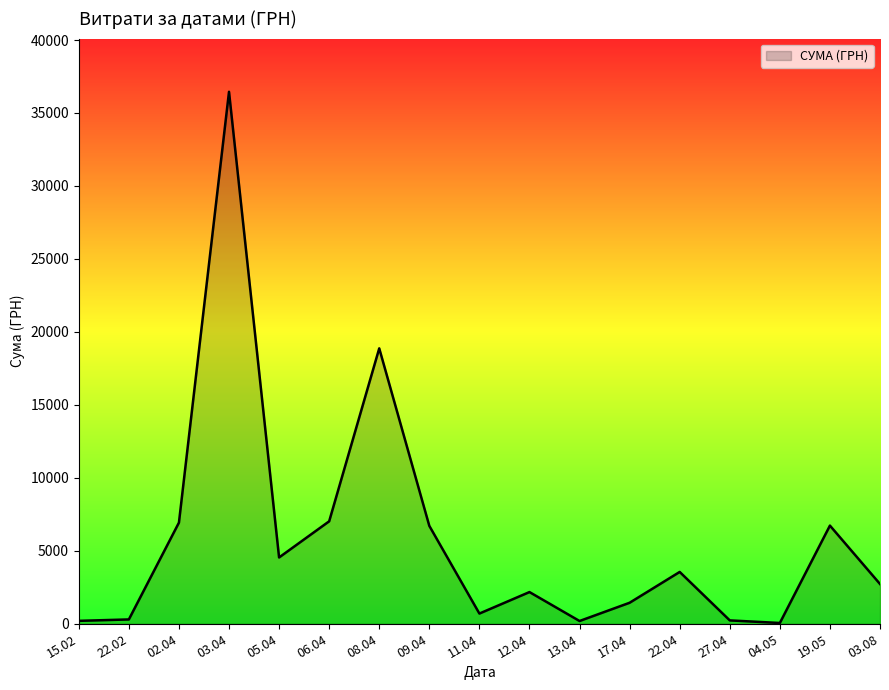

Is it true that the value at 03.04 is 36454.0?

True